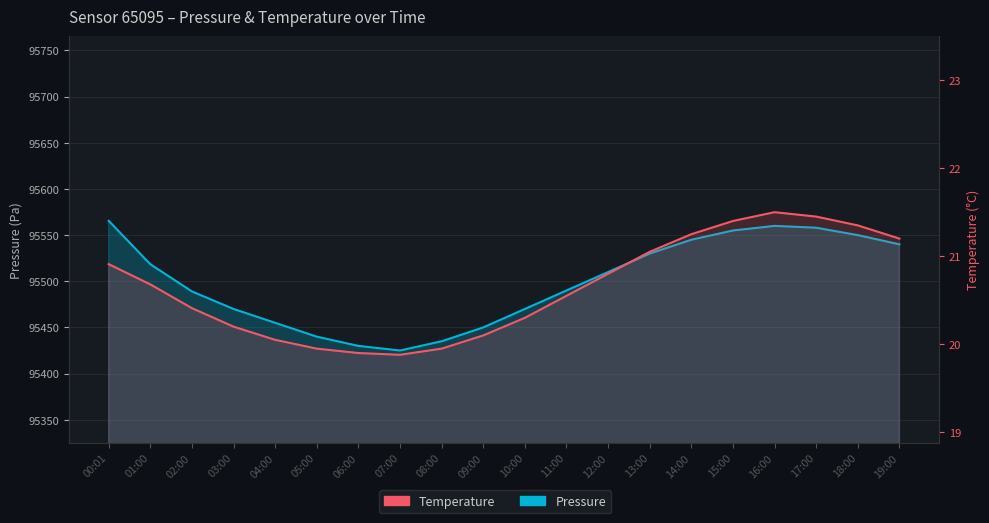

Which series has the largest range (max minus min)?

Pressure